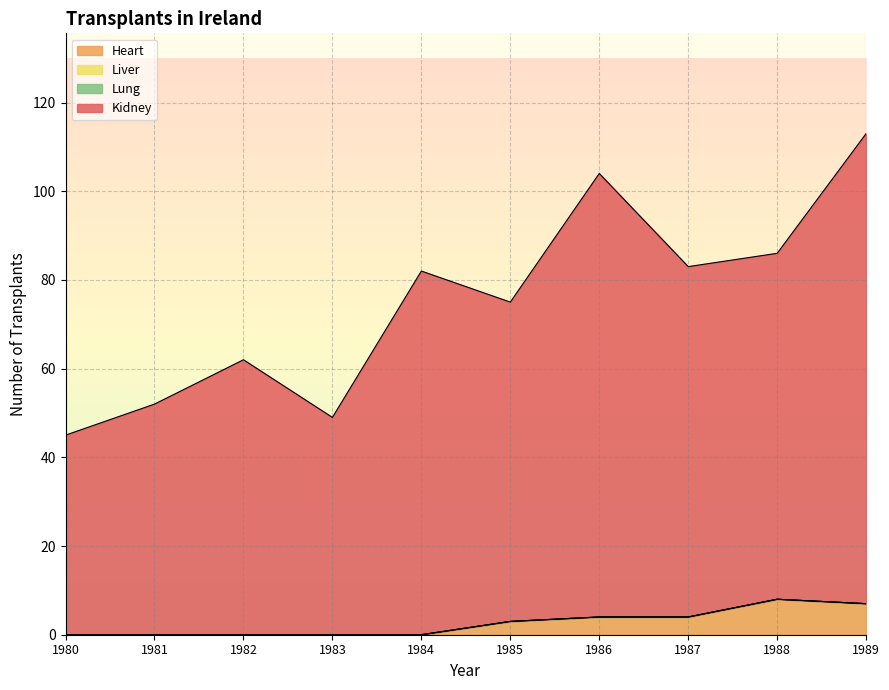

What is the greatest value displayed?

113